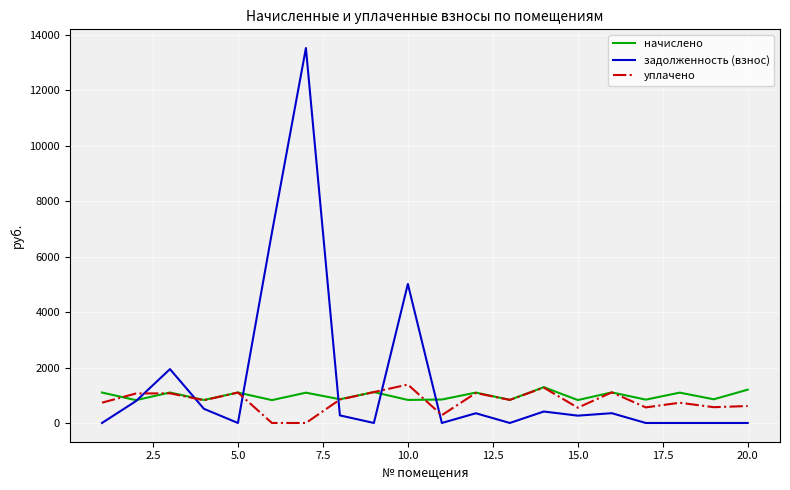

Which series has the largest range (max minus min)?

задолженность (взнос)